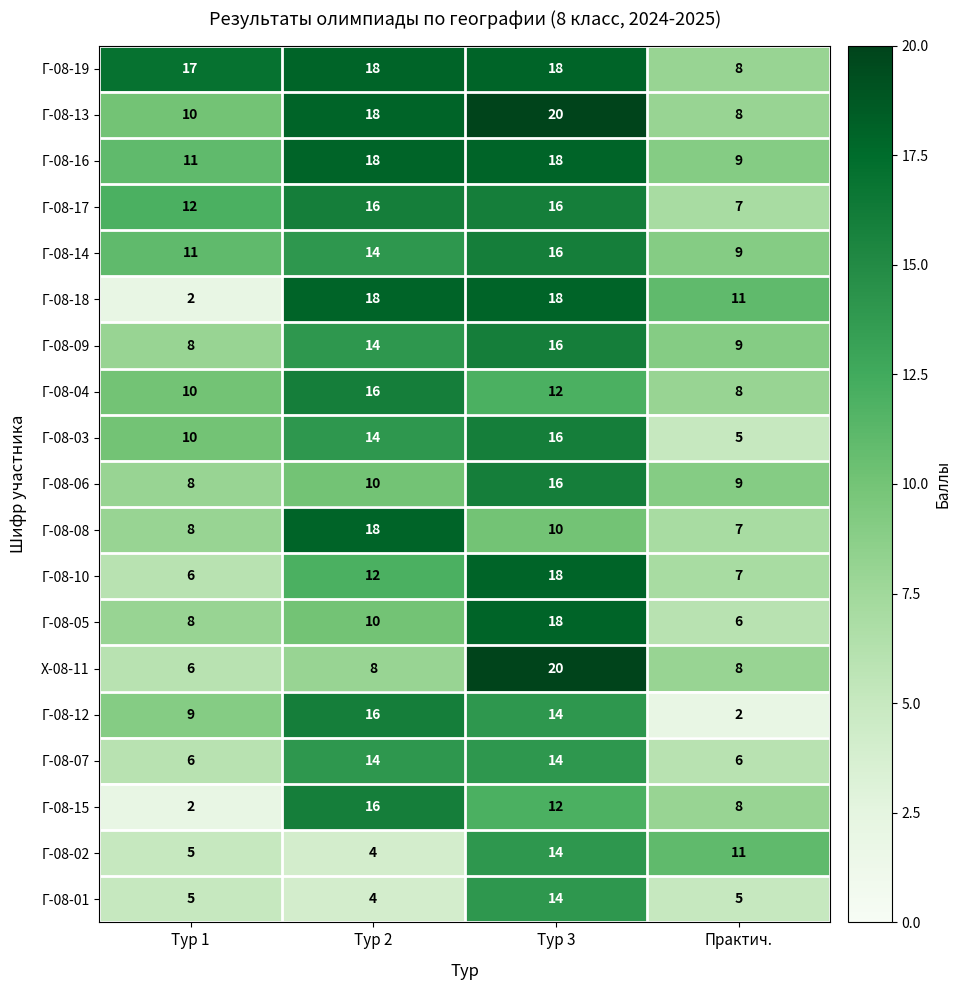

What is the difference between the second highest and minimum values in the Г-08-03 series?

9